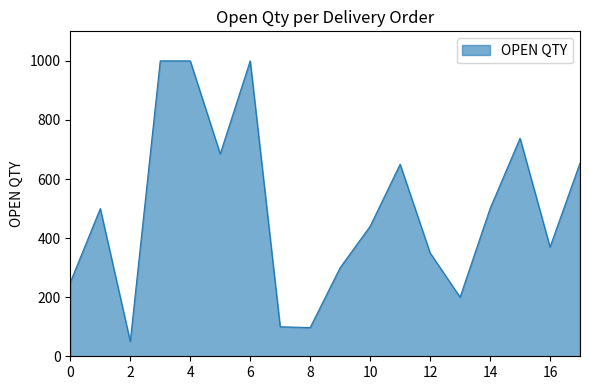

What is the difference between the maximum and minimum values?

950